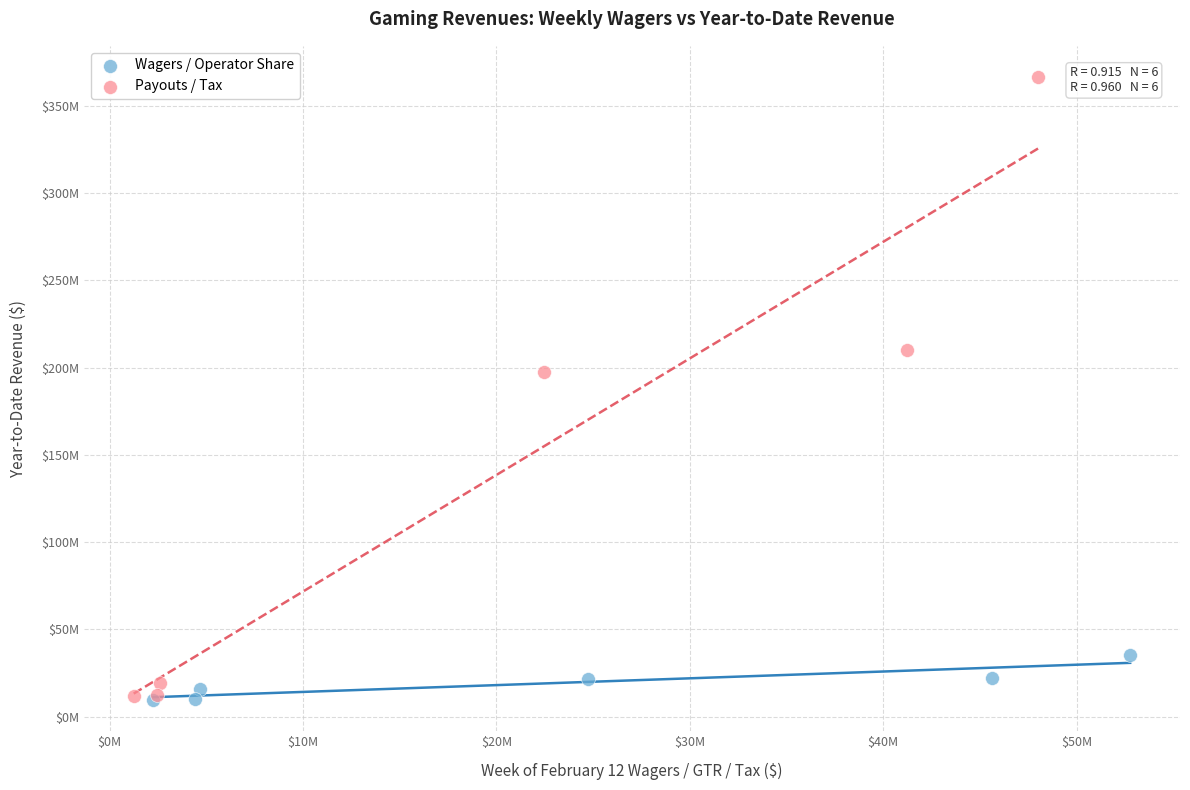

Which series has the largest Y range (max minus min)?

Payouts / Tax